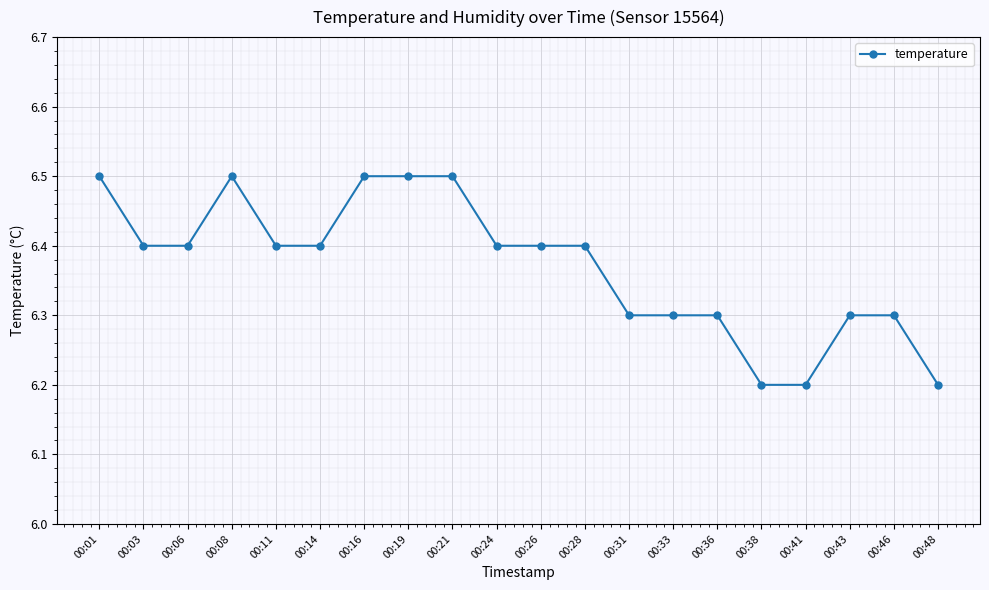

Where is the first local maximum?

00:08